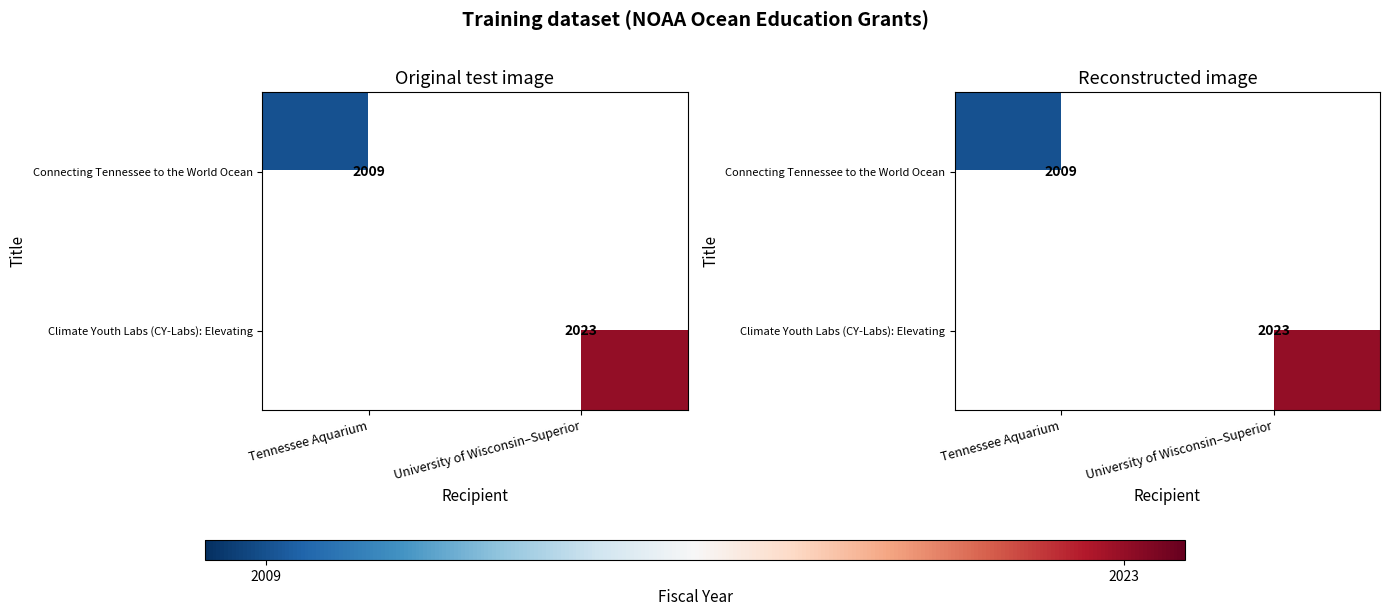

Rank the series by their average value, from highest to lowest.

Climate Youth Labs (CY-Labs): Elevating, Connecting Tennessee to the World Ocean